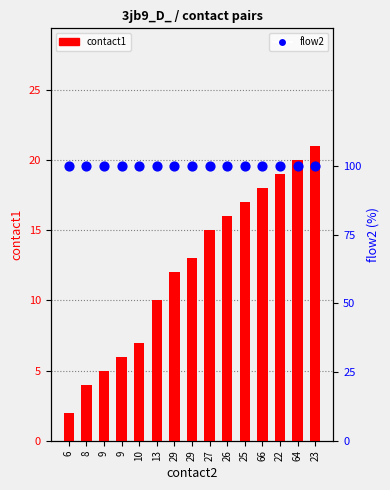

At how many categories does at least one series exceed 67?

15